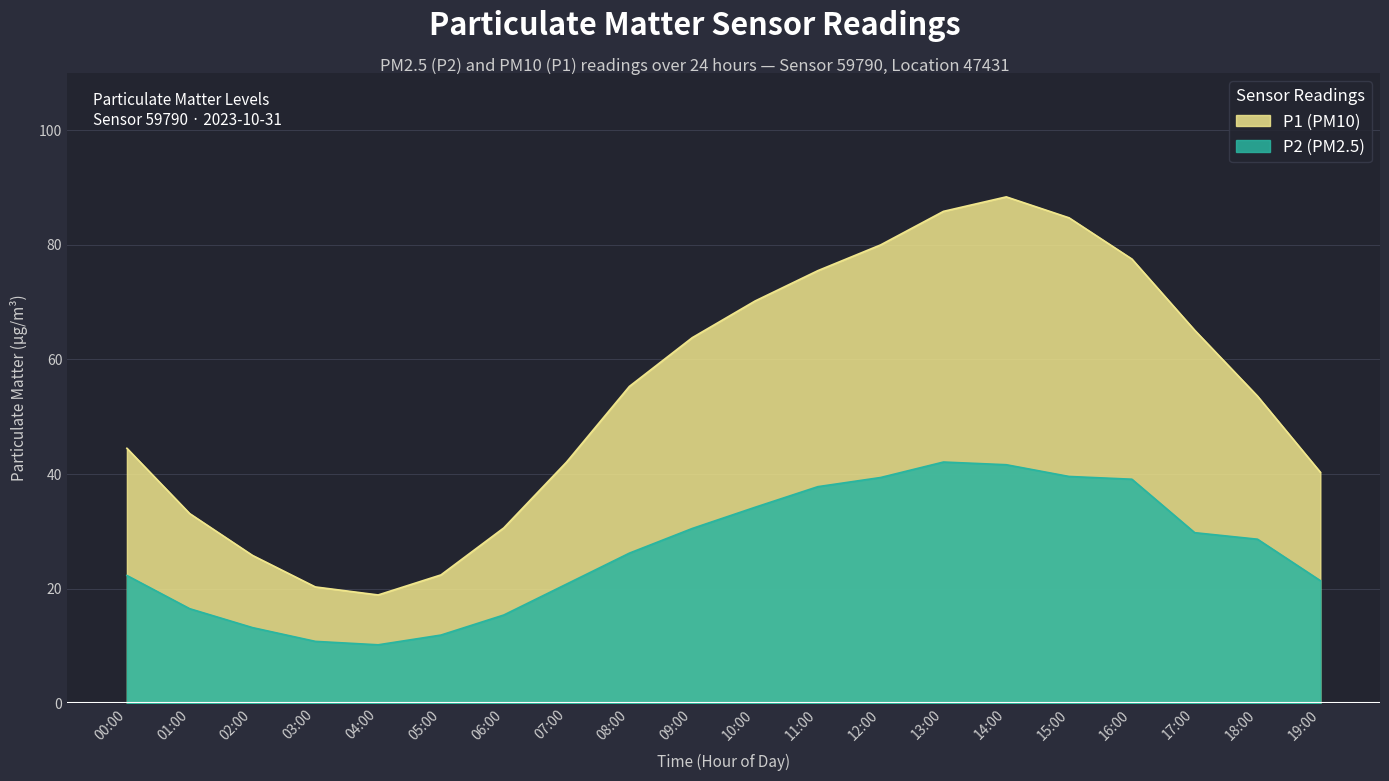

Which label corresponds to the smallest value in the chart?

04:00